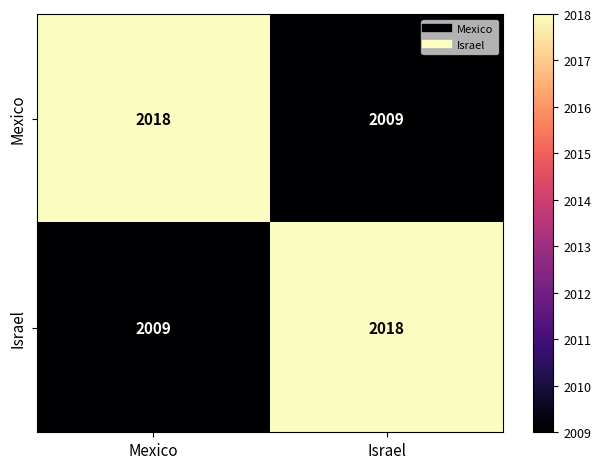

What is the difference between the Israel values at Mexico and Israel?

9